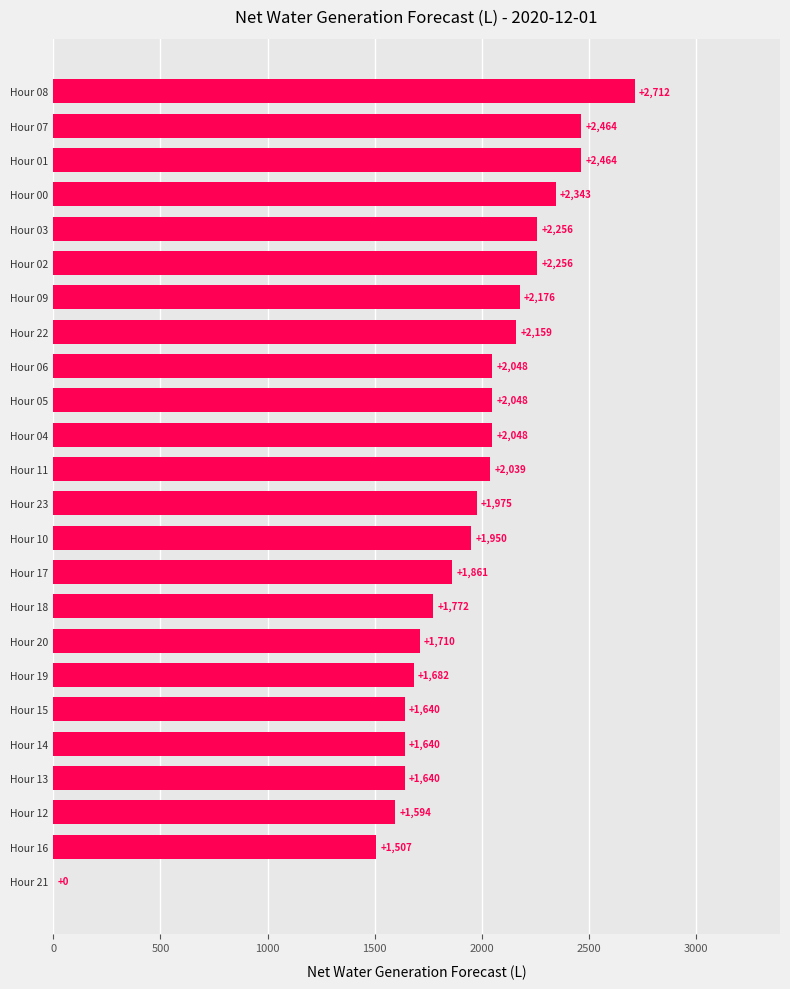

Is it true that the value at Hour 19 is 1682?

True